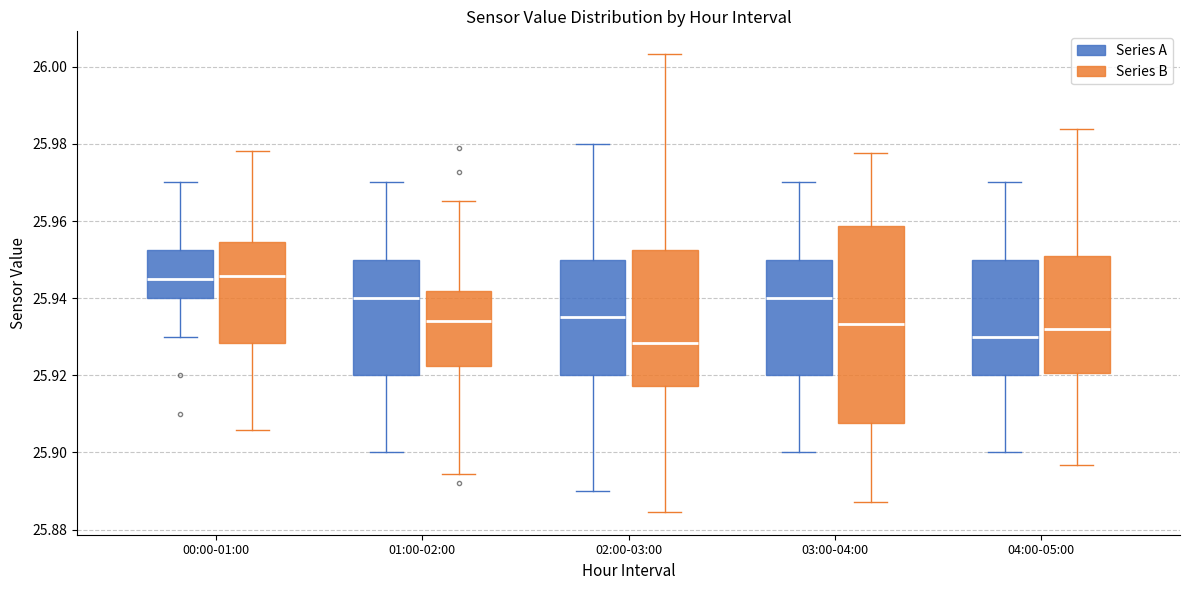

Which box is the tallest, from its lower edge to its upper edge?

03:00-04:00 (Series B)